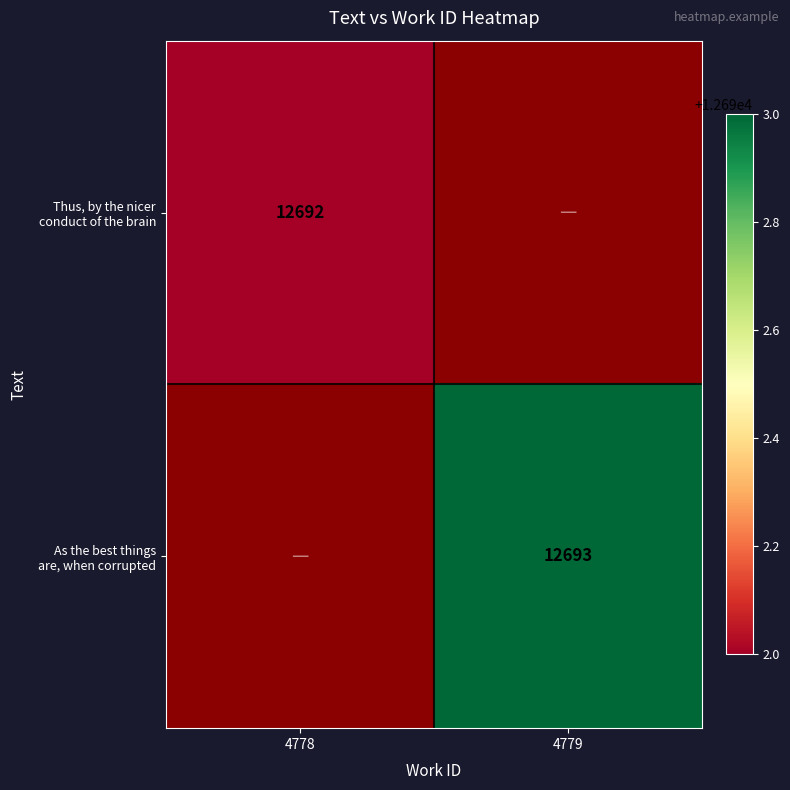

At which label is Thus, by the nicer conduct of the brain closest to 12692?

4778